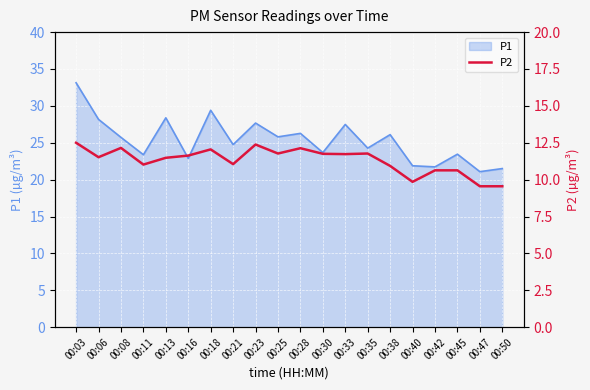

The P1 series shows 21.1 at 00:47. True or false?

True